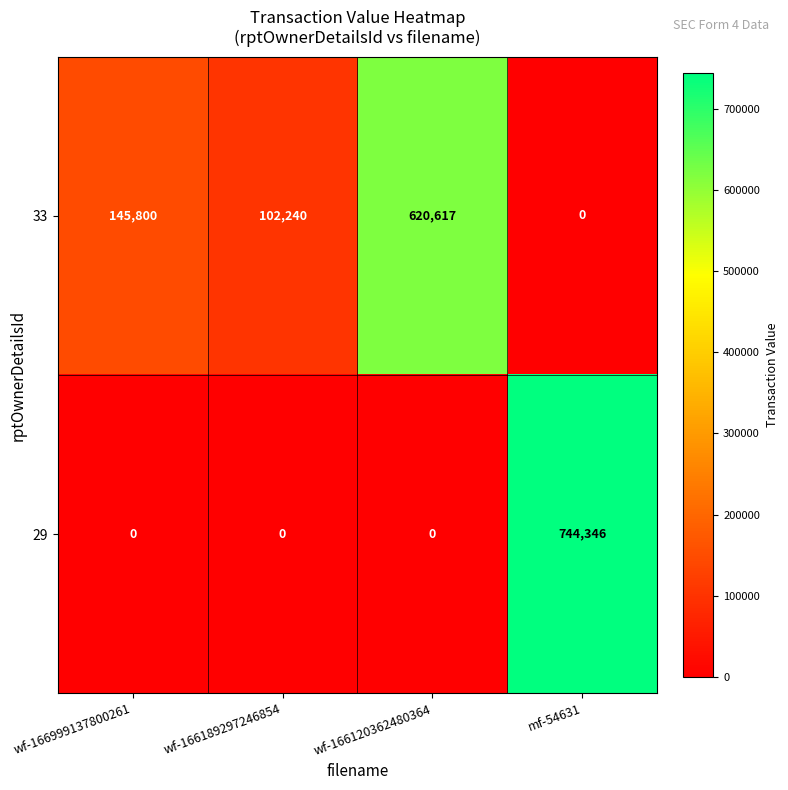

What is the difference between the highest and lowest values at wf-166999137800261?

145800